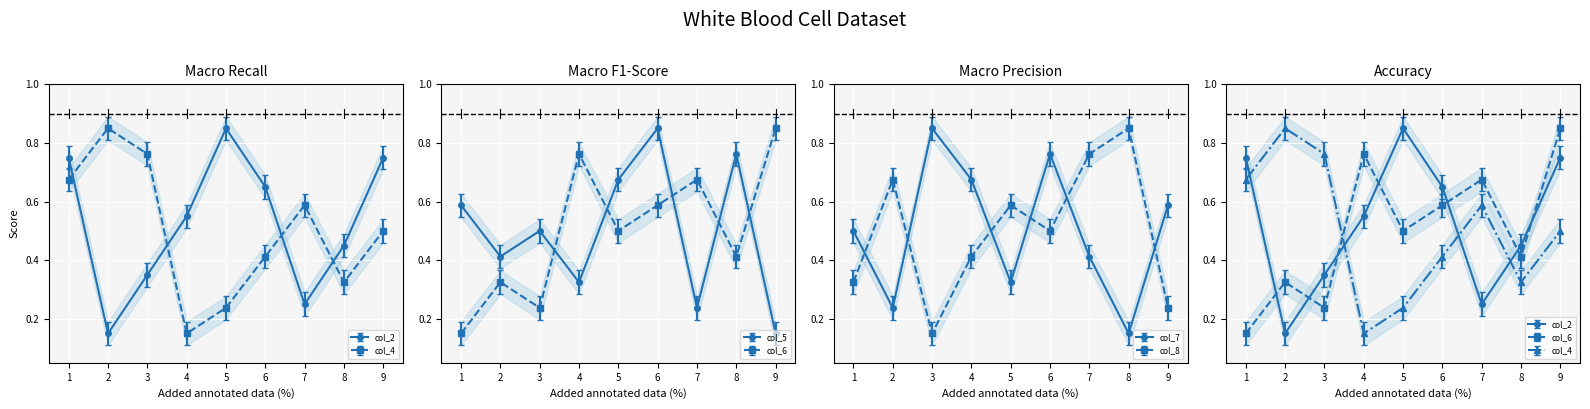

How many col_2 values are between 0 and 1?

9